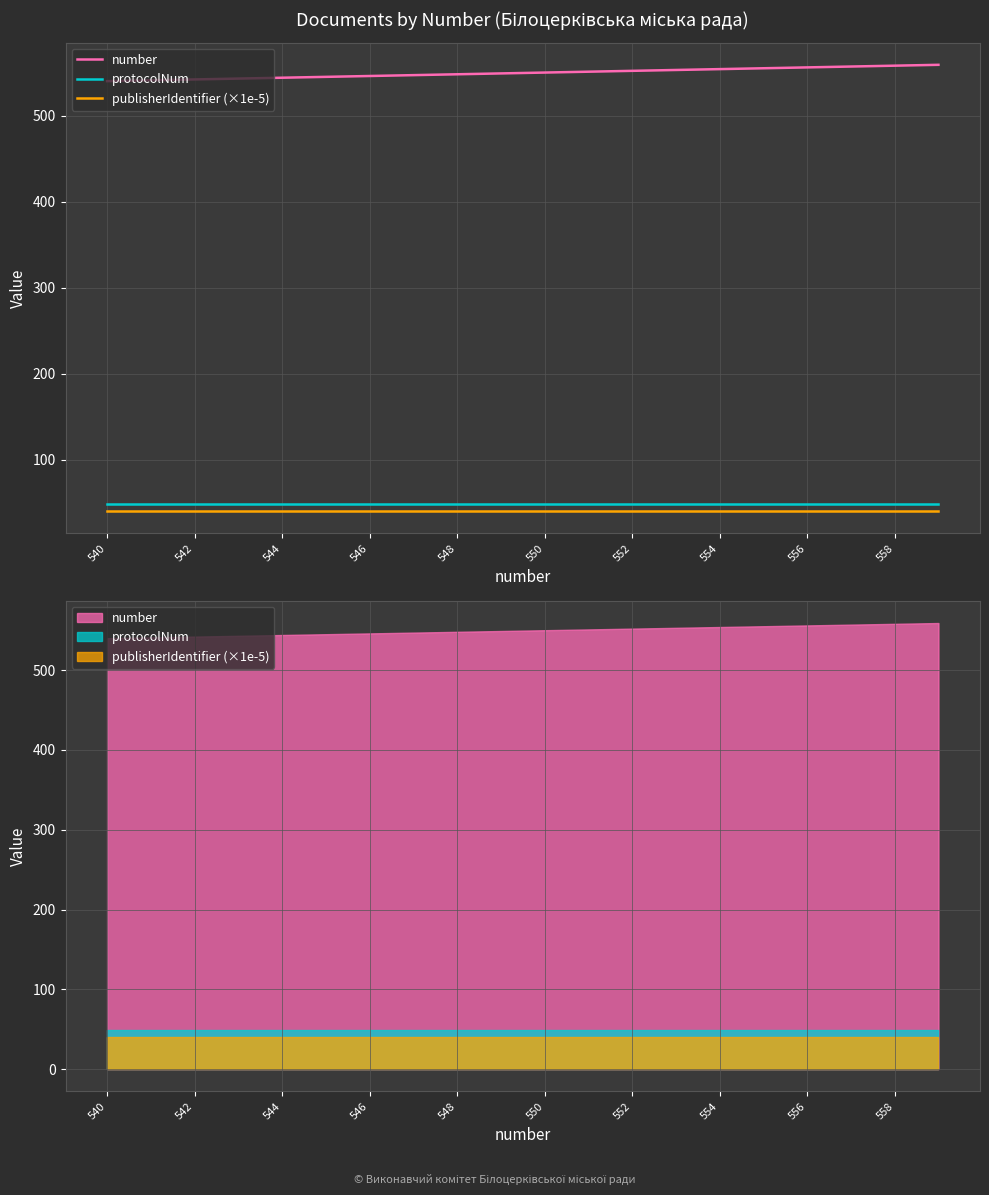

Rank the series by their maximum value, from lowest to highest.

publisherIdentifier (×1e-5), protocolNum, number